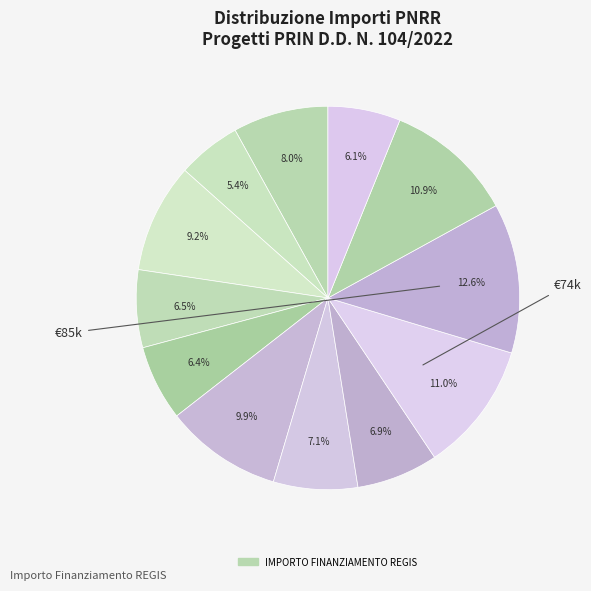

To the nearest percent, what is the average slice percentage?

8%